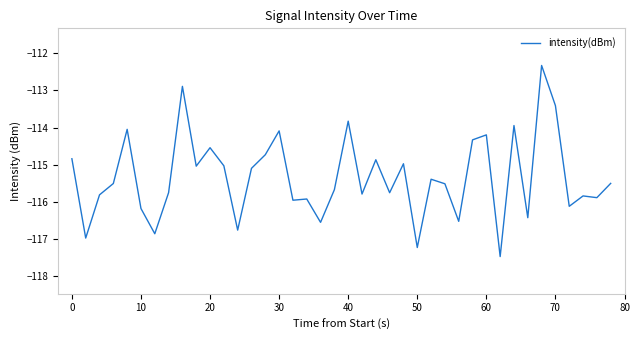

What is the smallest value displayed?

-117.5